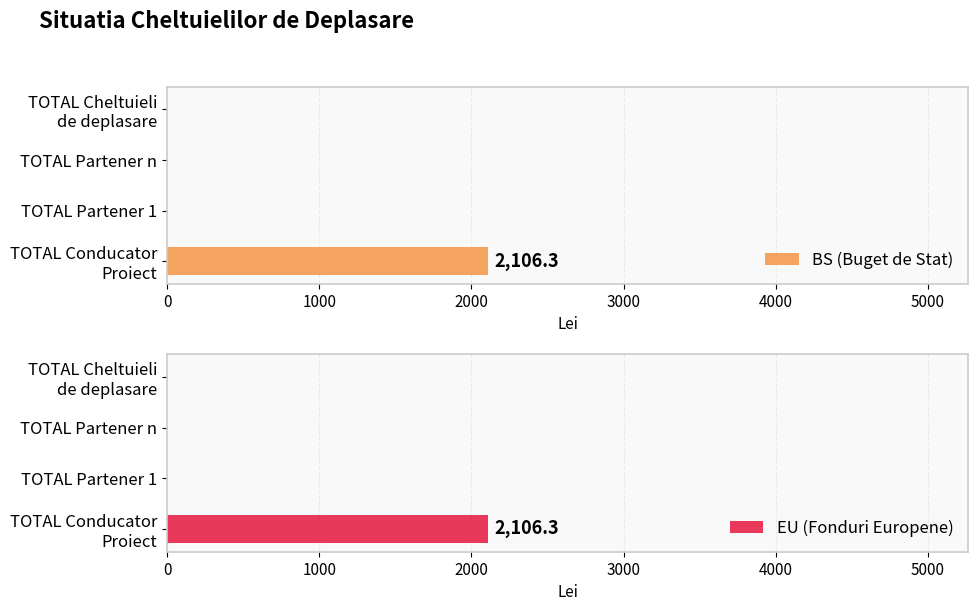

What is the sum of all EU (Fonduri Europene) values?

2106.3